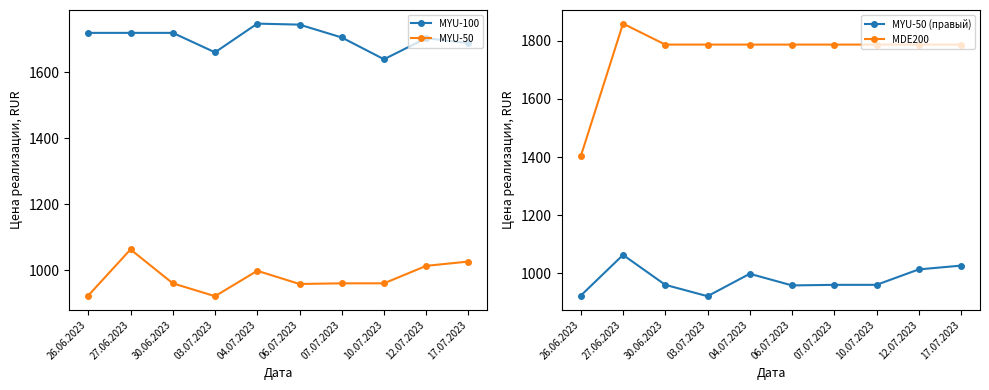

How many data points in MYU-50 (правый) are above 961?

4